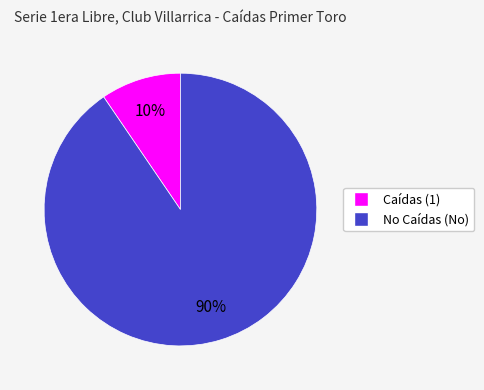

Which slice is the smallest?

Caídas (1)